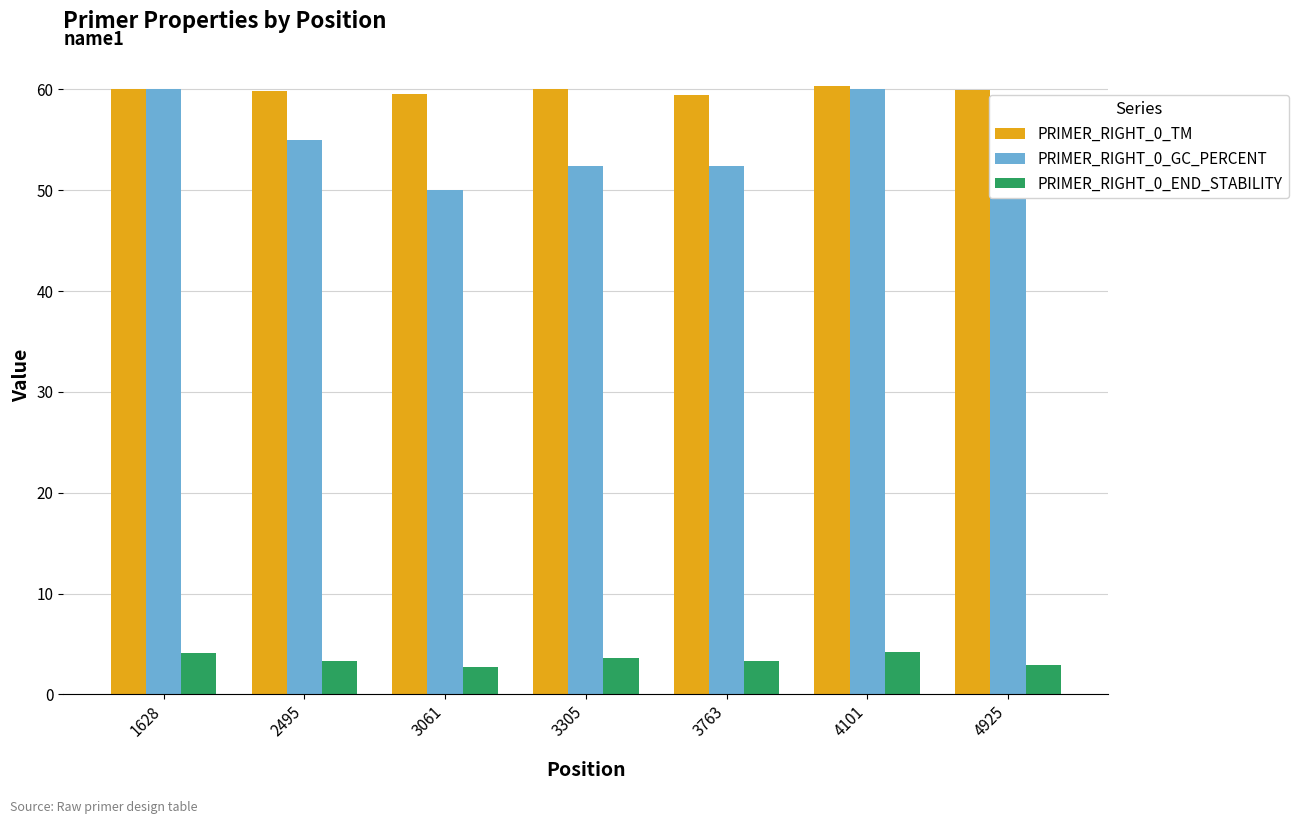

Is the value of PRIMER_RIGHT_0_TM at 1628 greater than the value of PRIMER_RIGHT_0_END_STABILITY at 3763?

Yes